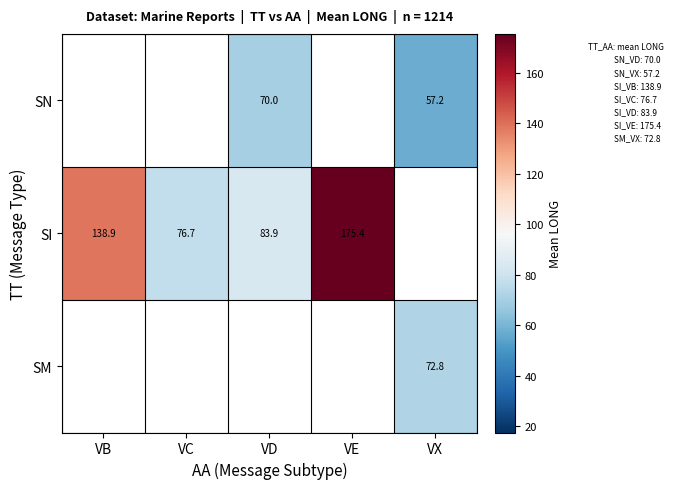

Count the number of data series in this chart.

3